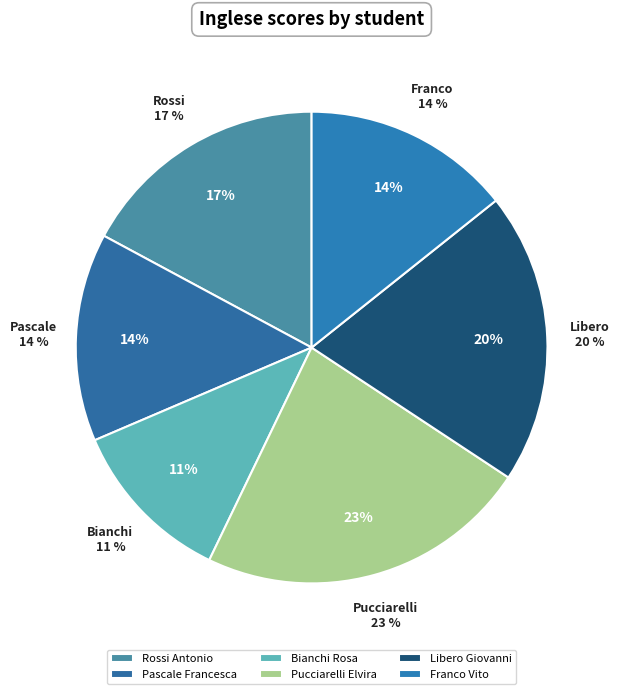

To the nearest percent, what portion does Bianchi Rosa represent?

11%